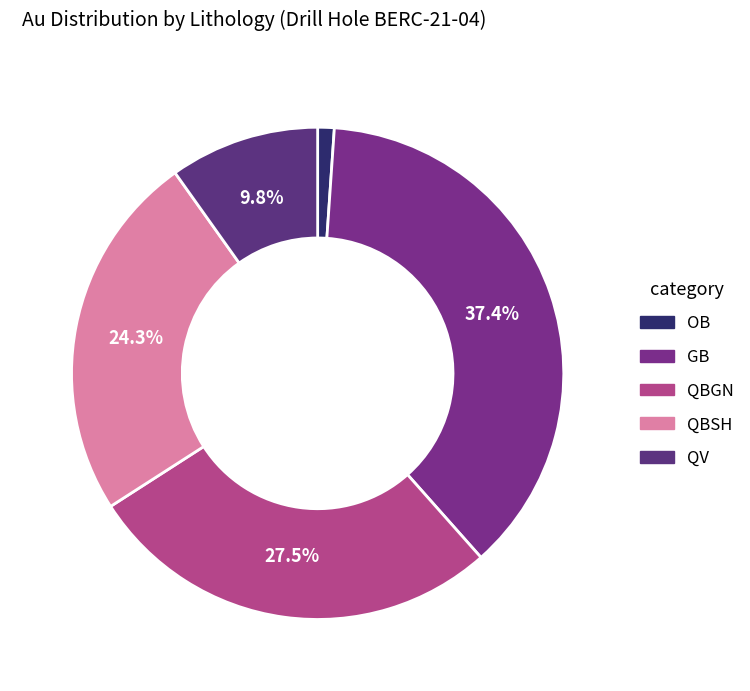

To the nearest percent, what is the combined percentage of QBGN and GB?

65%